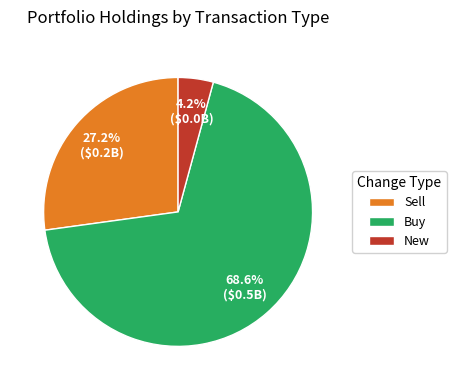

Does Buy represent more than half of the total?

Yes